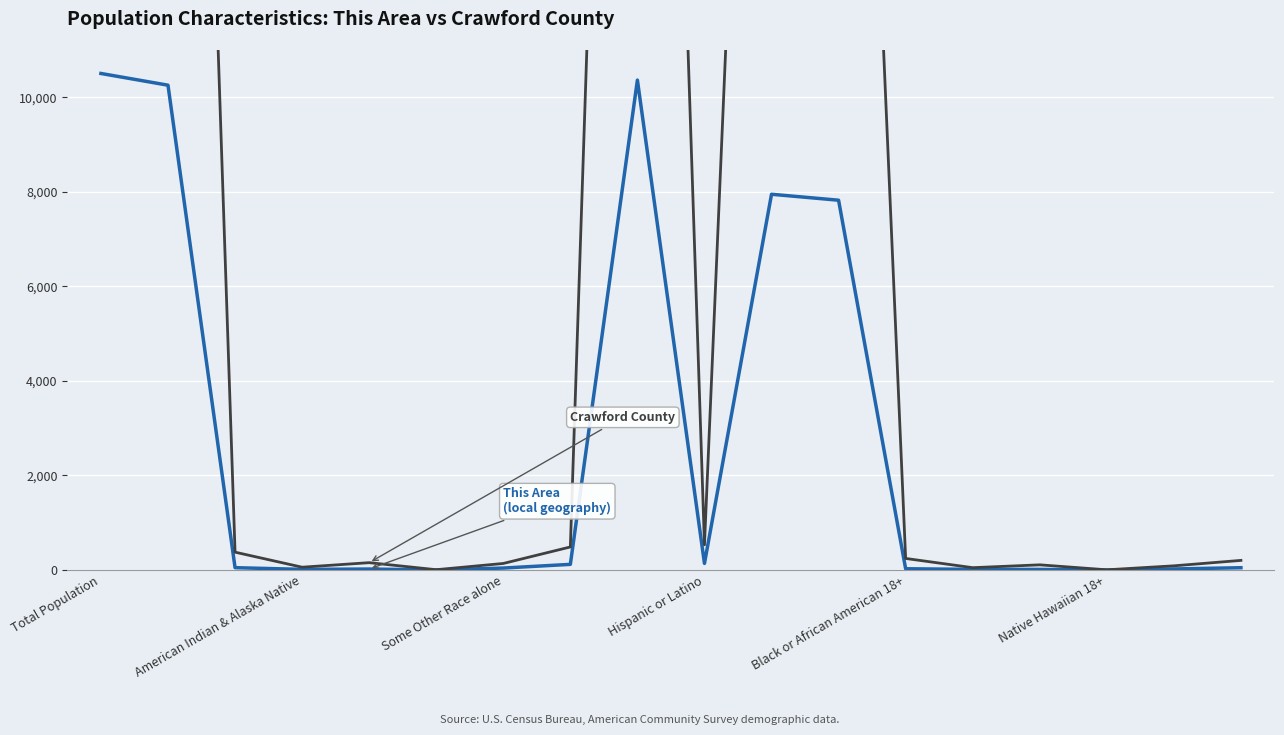

Which series has the widest spread of values?

Crawford County